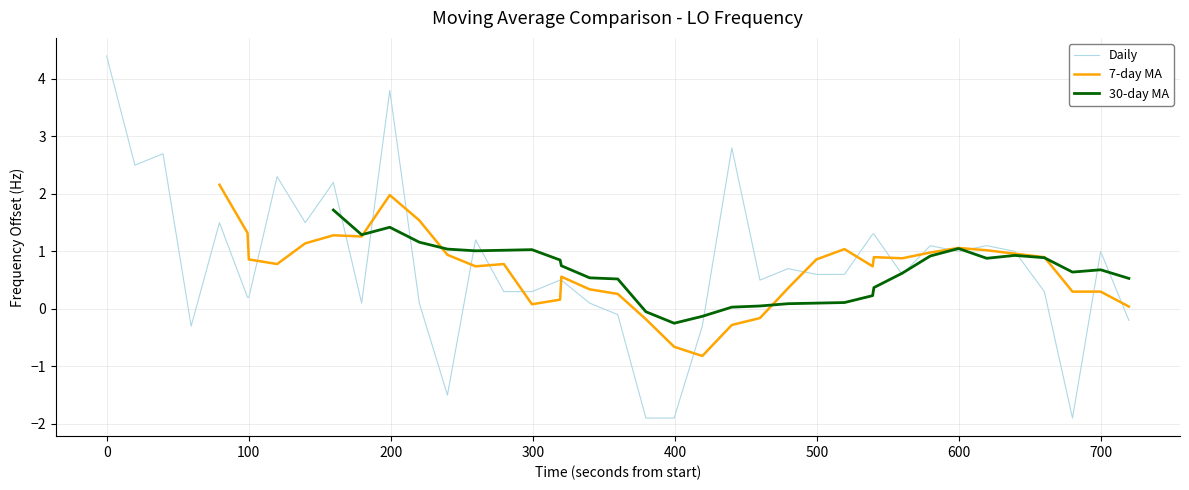

How many lines are shown in the chart?

3